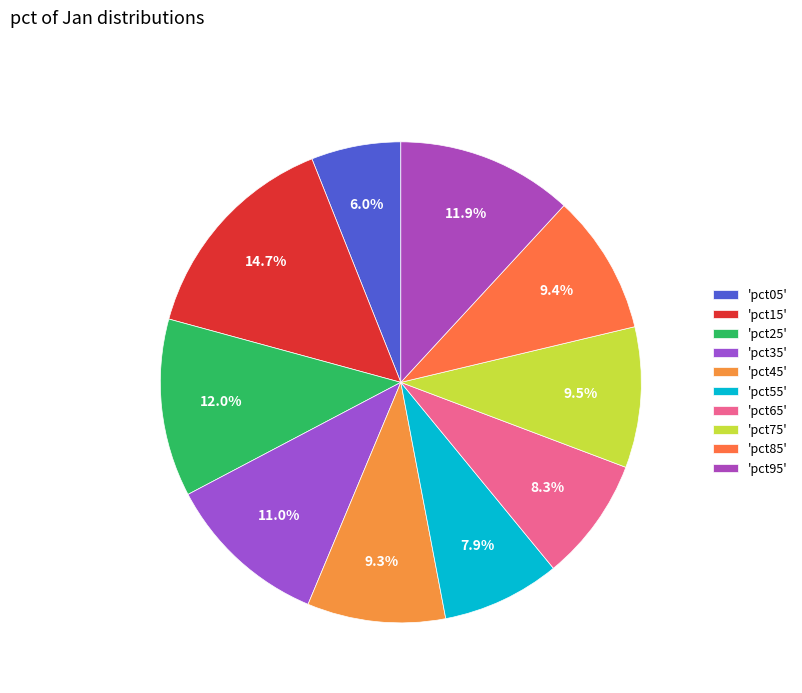

How many segments does this pie chart have?

10